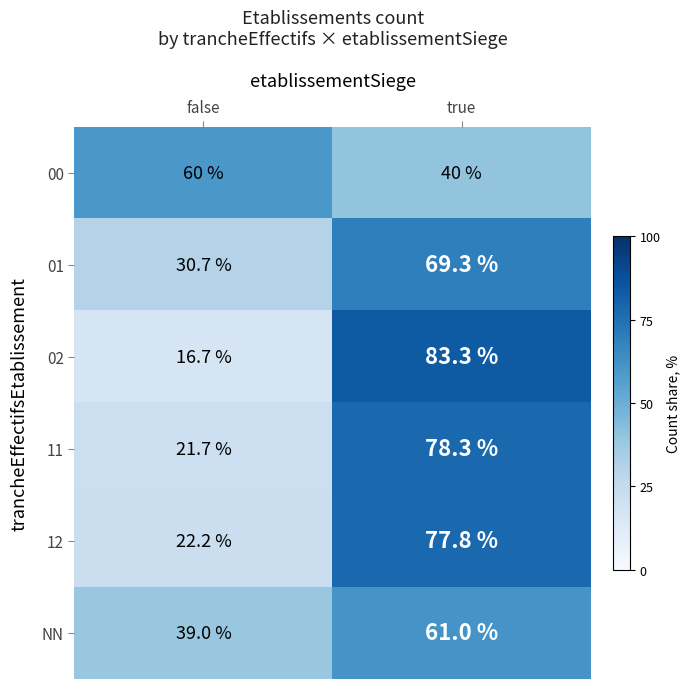

Reading left to right, list all the values displayed in this chart.

00: false=60.0	true=40.0
01: false=30.7	true=69.3
02: false=16.7	true=83.3
11: false=21.7	true=78.3
12: false=22.2	true=77.8
NN: false=39.0	true=61.0